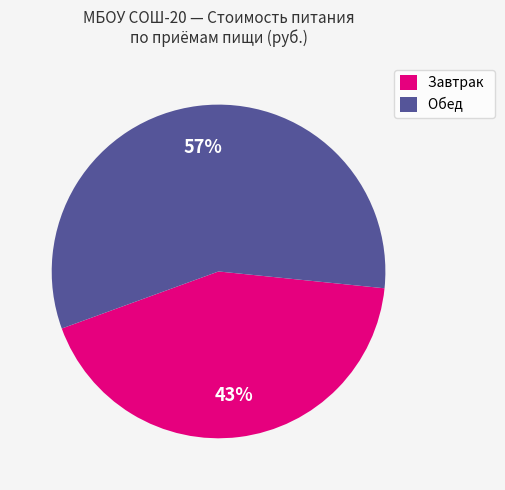

How many slices are in this pie chart?

2